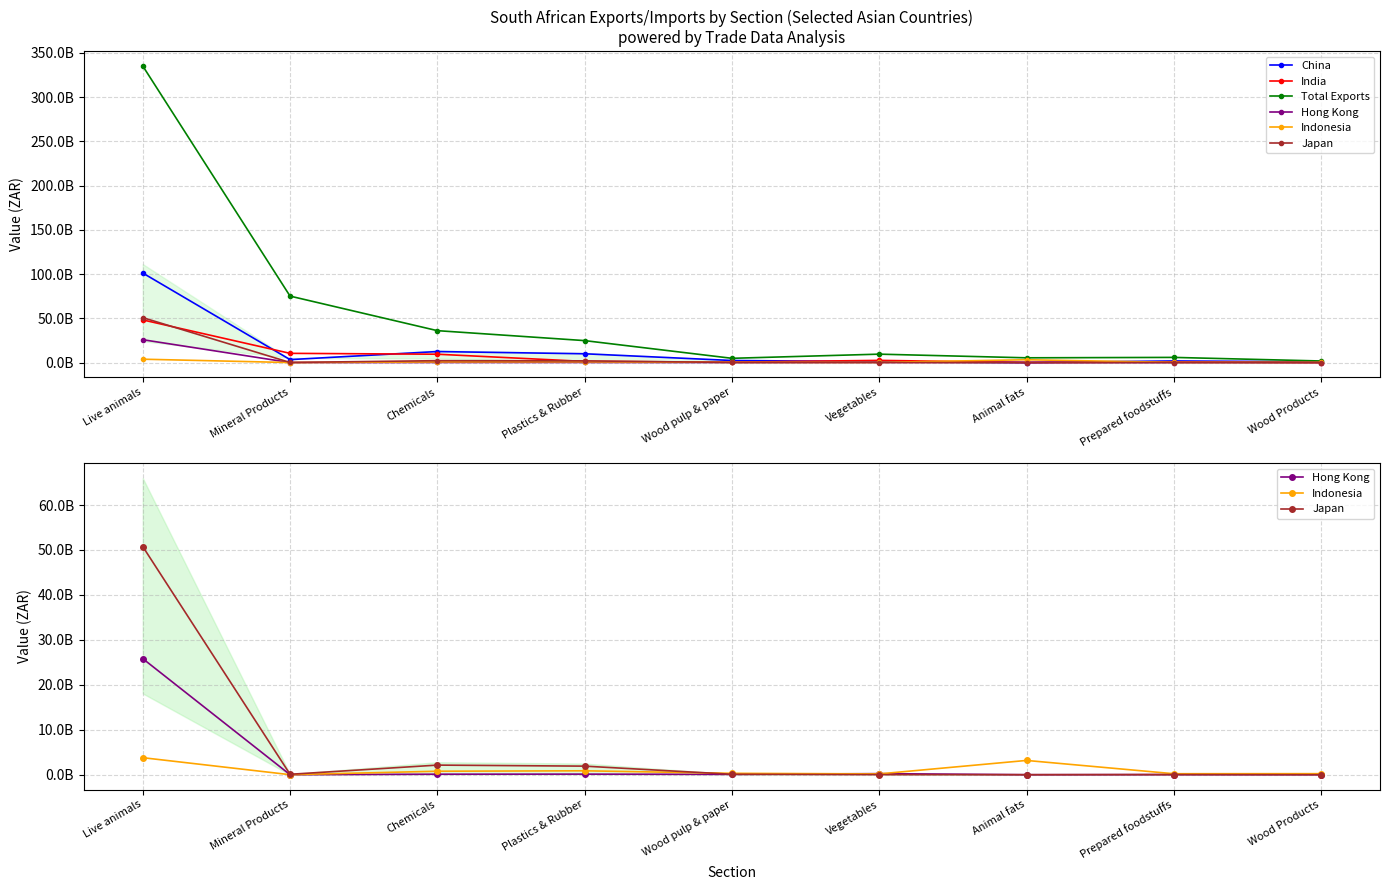

What is the spread (max minus min) of values at Live animals?

331336560512